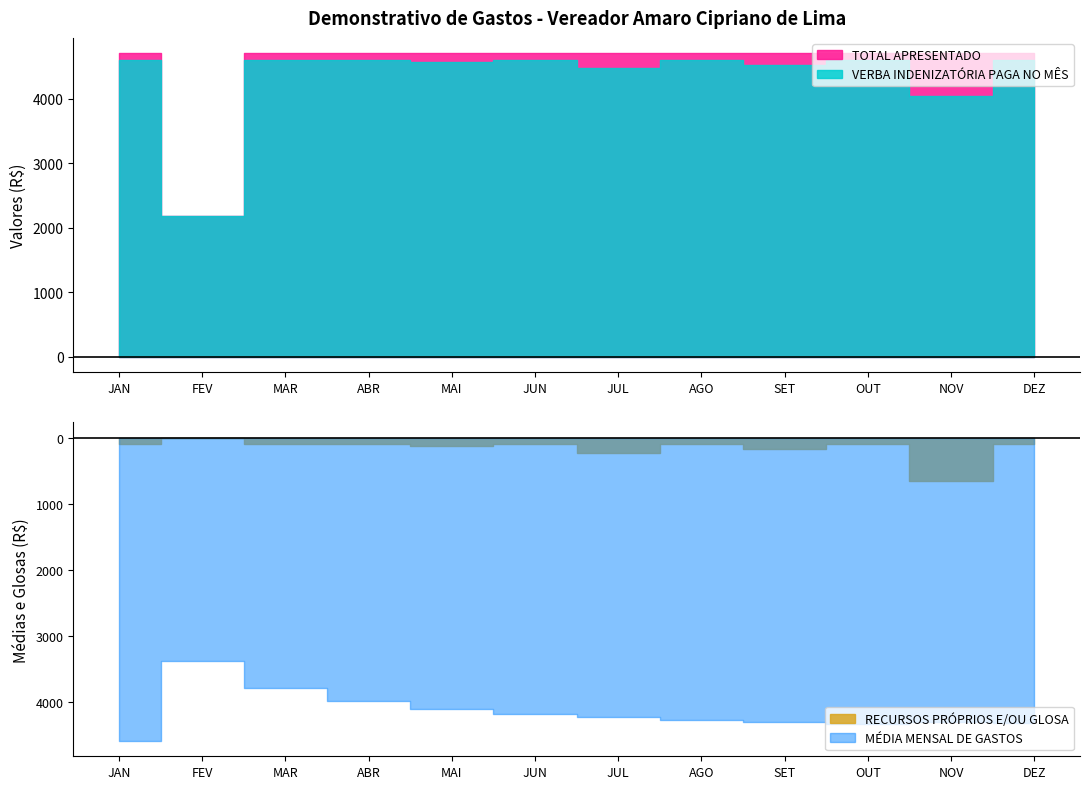

True or false: MÉDIA MENSAL DE GASTOS has a value of 4192.7 at JUN.

True